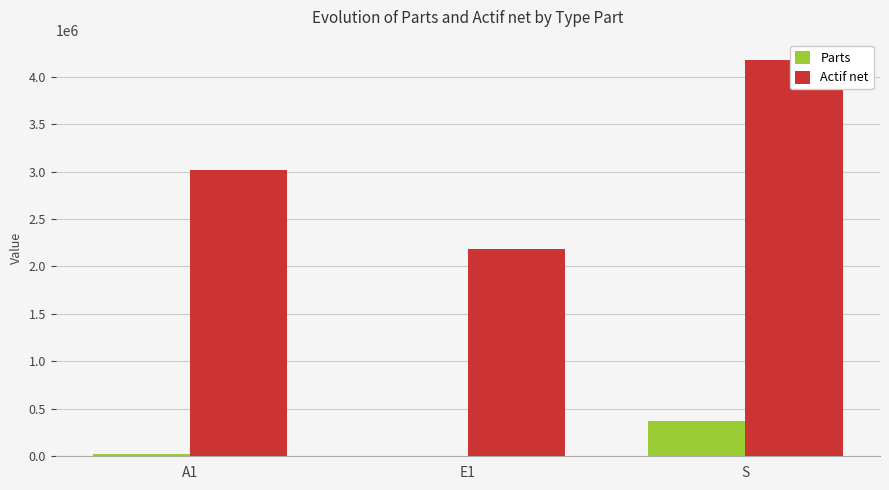

What is the total value across all series at E1?

2187993.1